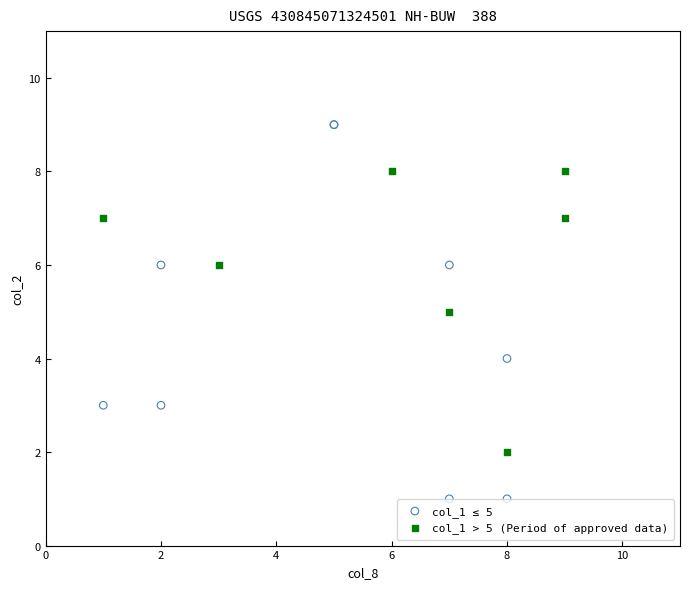

Which series has the largest Y range (max minus min)?

col_1 ≤ 5